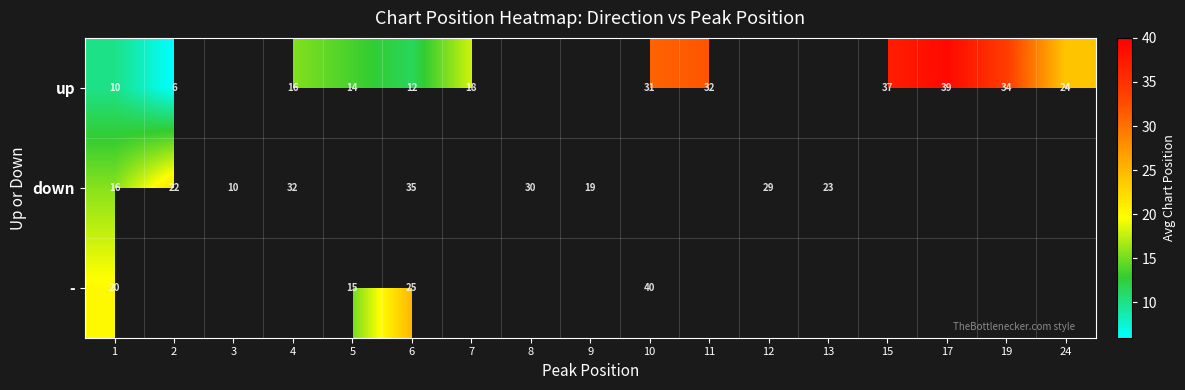

What is the difference between the up values at 24 and 11?

8